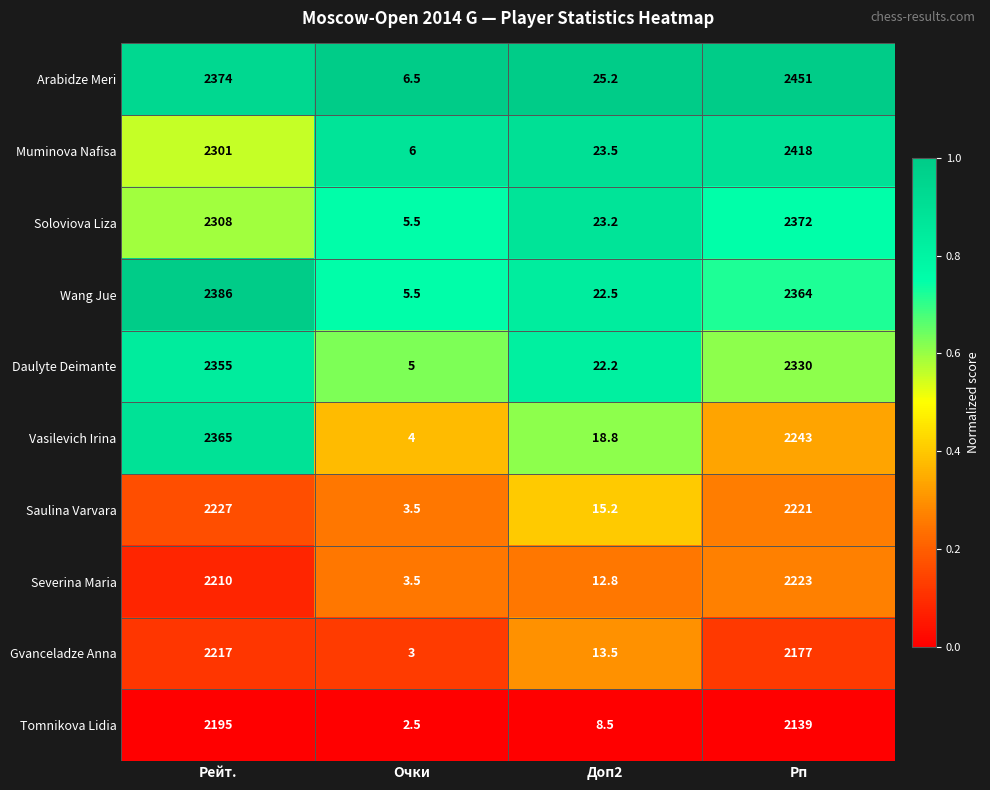

What is the difference between the highest and lowest values at Рп?

312.0